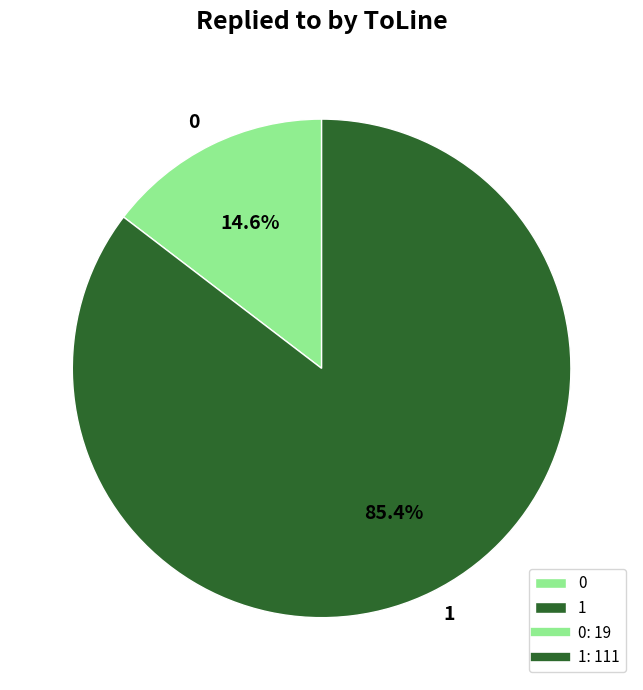

Between 1 and 0, which is larger?

1